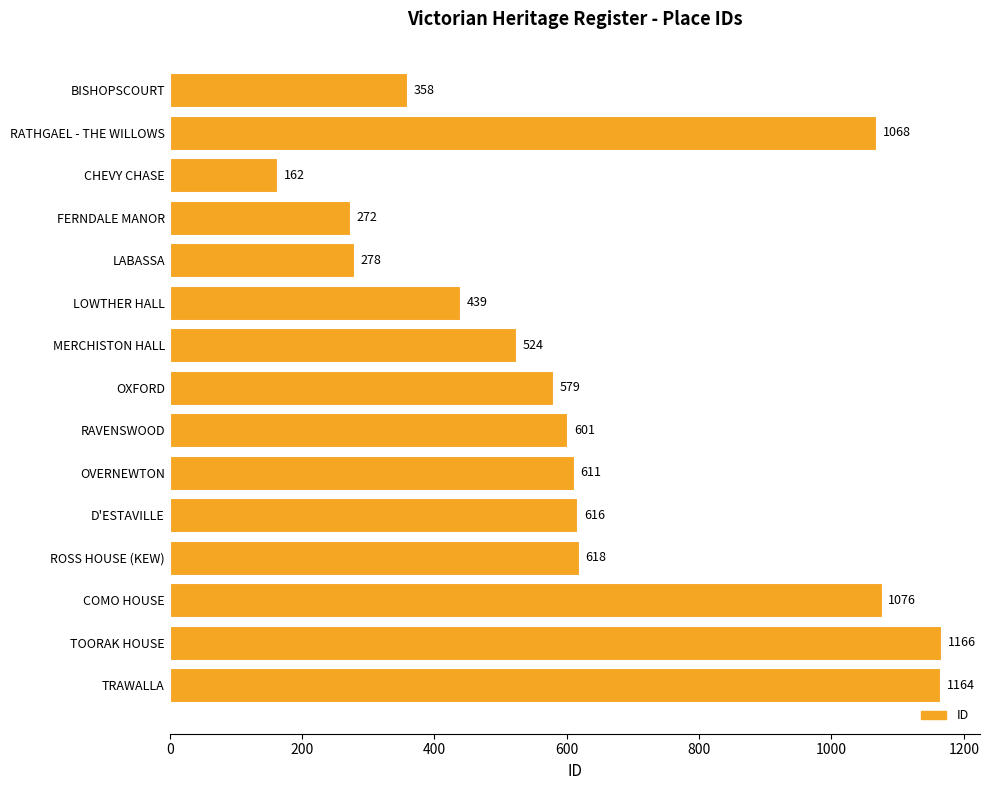

What is the change in value from OVERNEWTON to TOORAK HOUSE?

+555